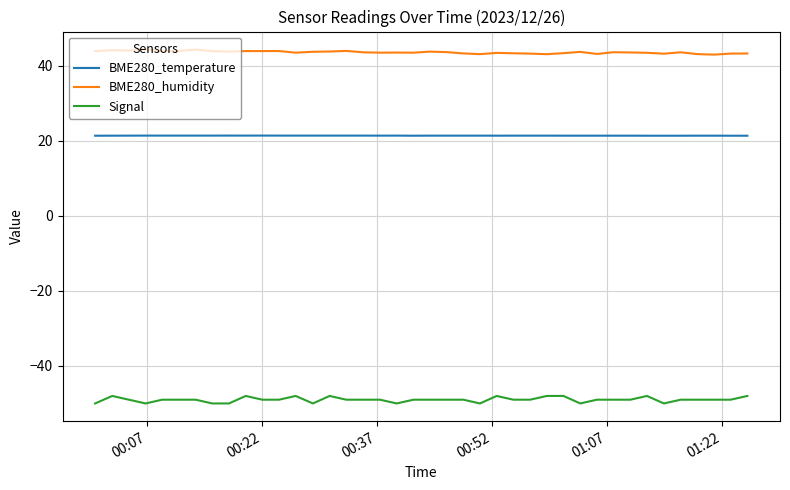

List the series in order of their peak value, highest first.

BME280_humidity, BME280_temperature, Signal